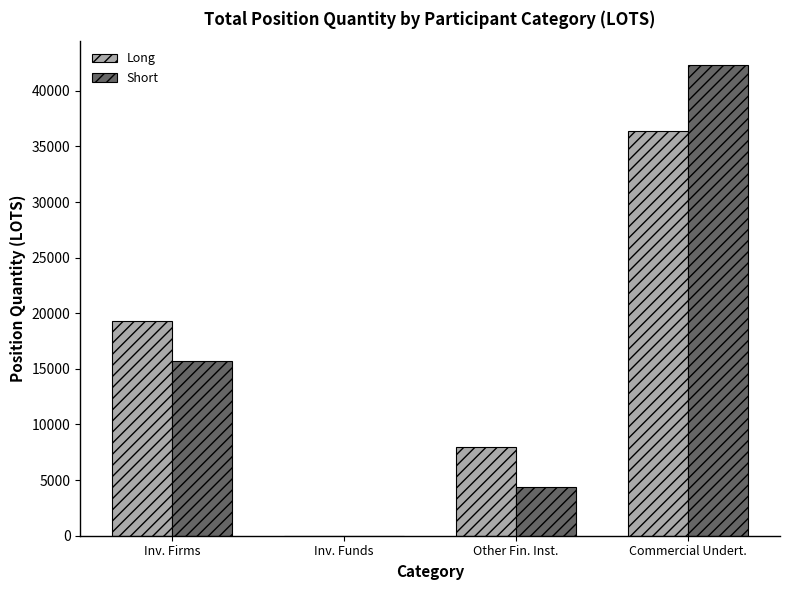

The Short series shows 1397.9 at Other Fin. Inst.. True or false?

False